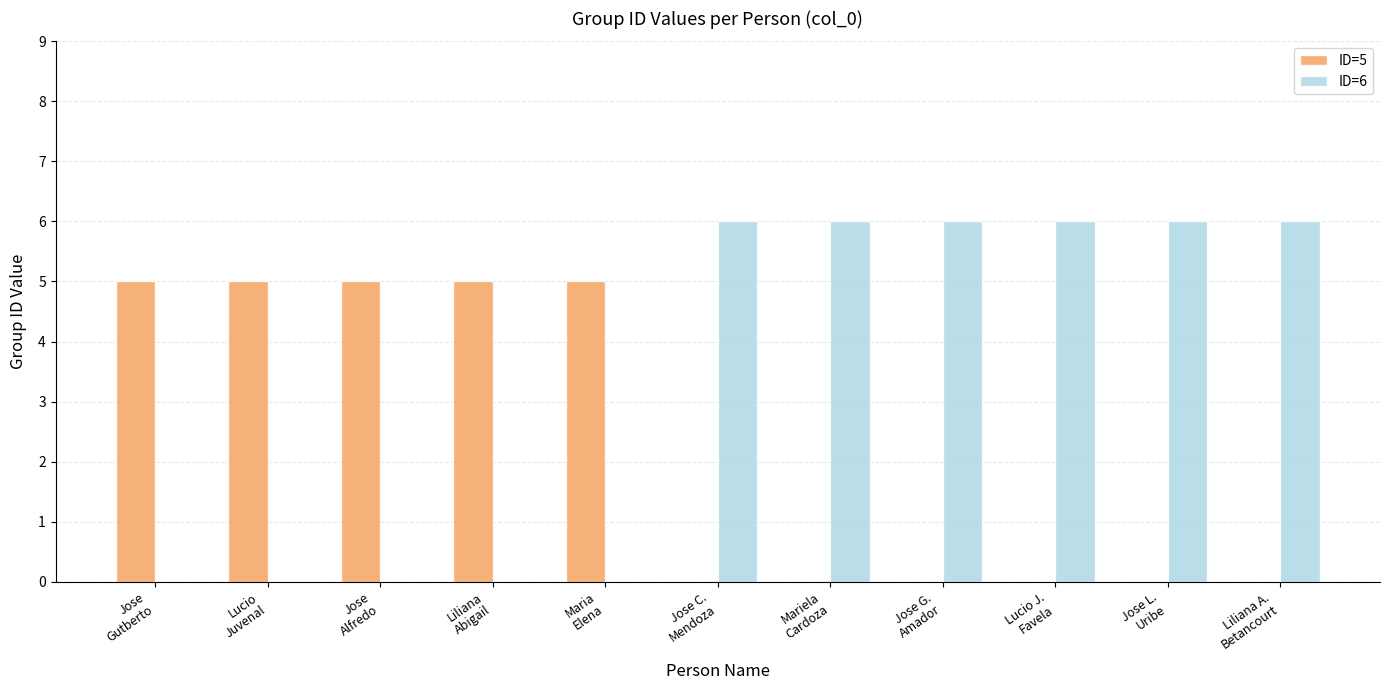

Reading left to right, extract all data points from this chart.

ID=5: Jose
Gutberto=5	Lucio
Juvenal=5	Jose
Alfredo=5	Liliana
Abigail=5	Maria
Elena=5	Jose C.
Mendoza=0	Mariela
Cardoza=0	Jose G.
Amador=0	Lucio J.
Favela=0	Jose L.
Uribe=0	Liliana A.
Betancourt=0
ID=6: Jose
Gutberto=0	Lucio
Juvenal=0	Jose
Alfredo=0	Liliana
Abigail=0	Maria
Elena=0	Jose C.
Mendoza=6	Mariela
Cardoza=6	Jose G.
Amador=6	Lucio J.
Favela=6	Jose L.
Uribe=6	Liliana A.
Betancourt=6